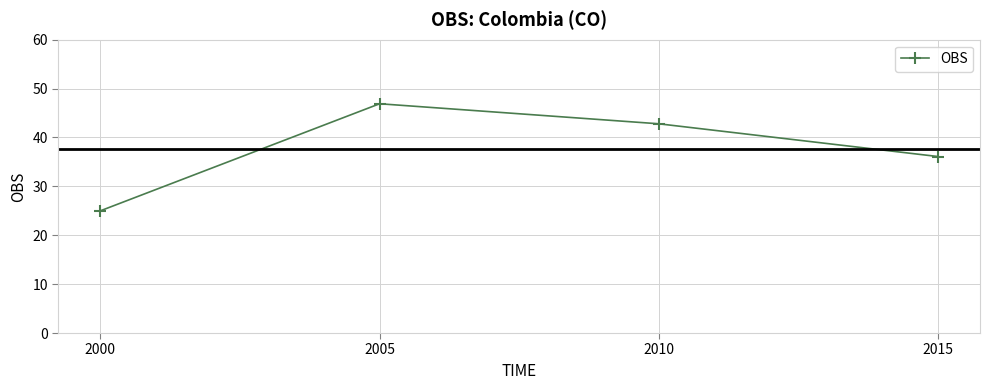

Rank the categories by value from highest to lowest.

2005, 2010, 2015, 2000